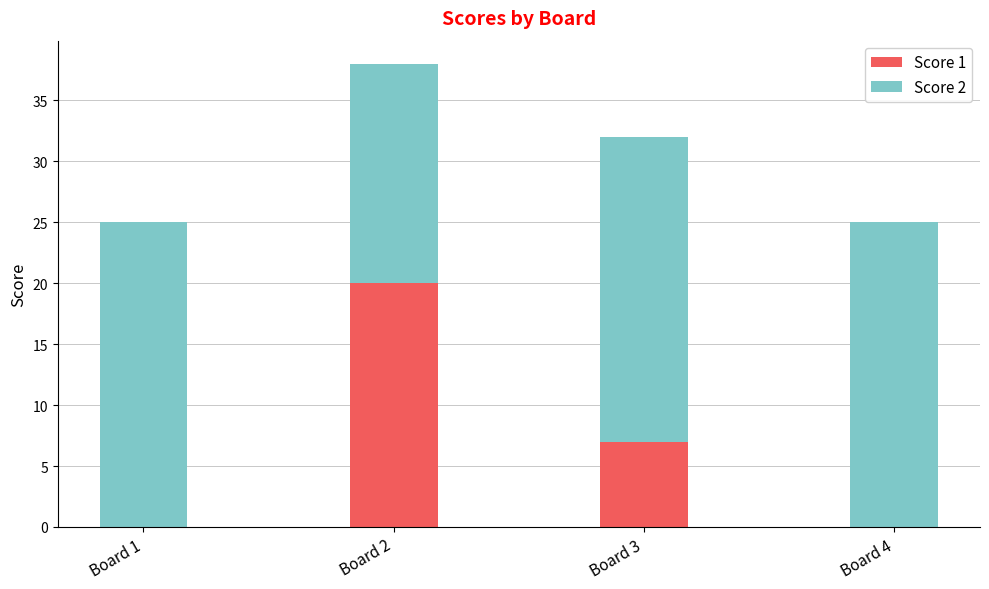

What is the total value across all series at Board 1?

25